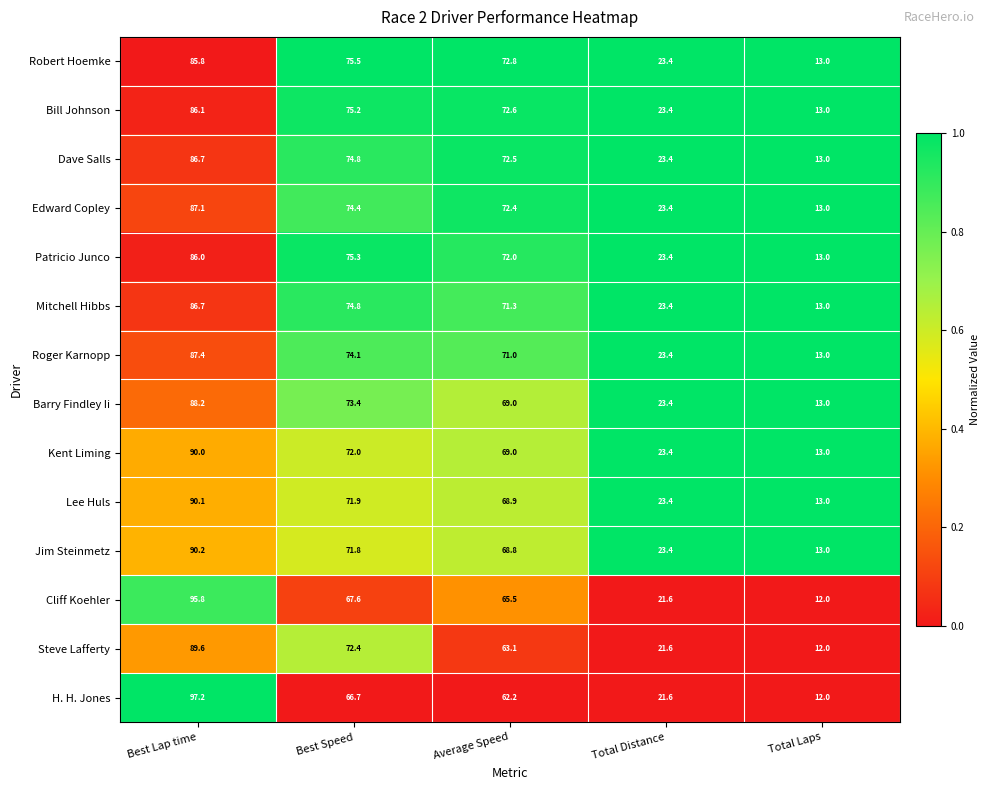

What is the difference between the highest and lowest values at Best Lap time?

11.4